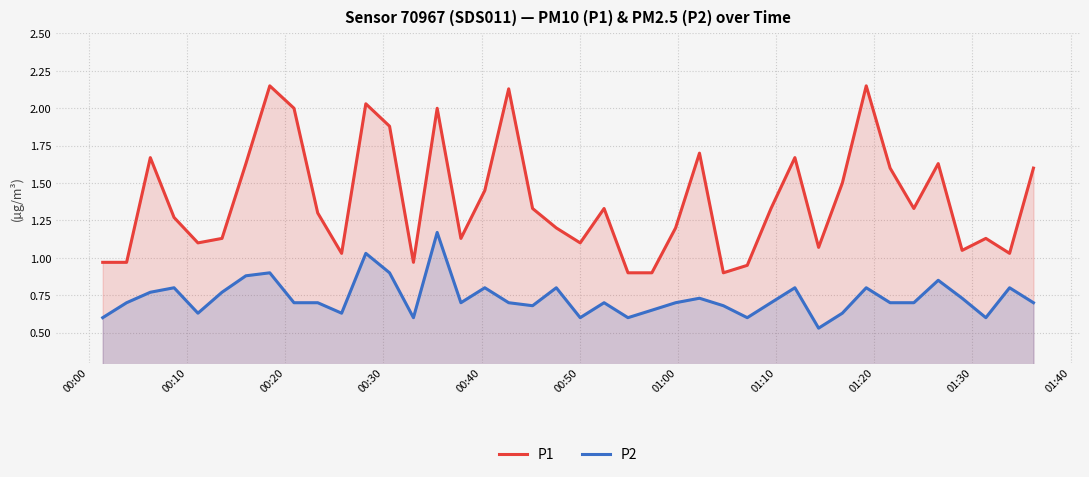

True or false: P1 and P2 cross at least once.

False